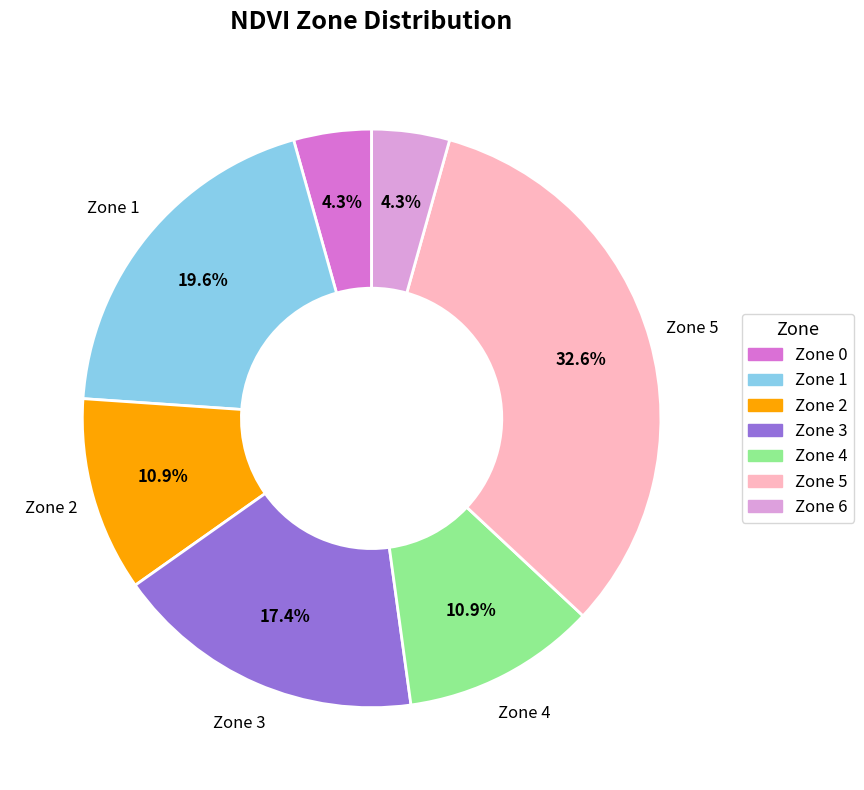

Does Zone 5 account for over 50% of the chart?

No